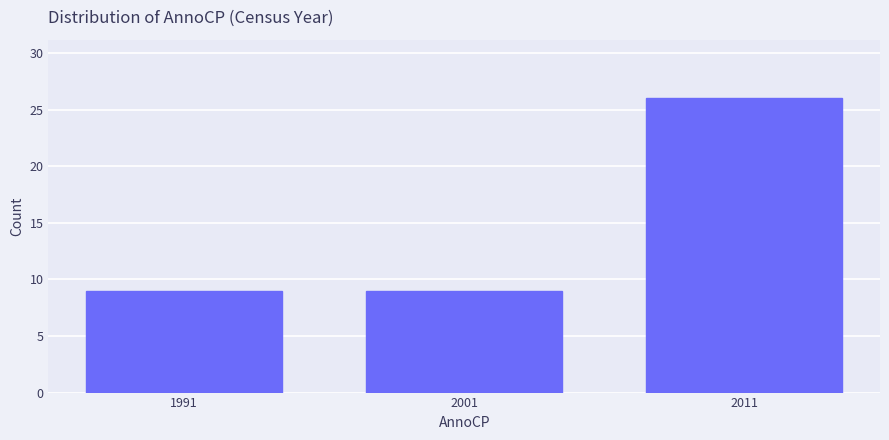

Reading left to right, extract all data points from this chart.

1991=9	2001=9	2011=26